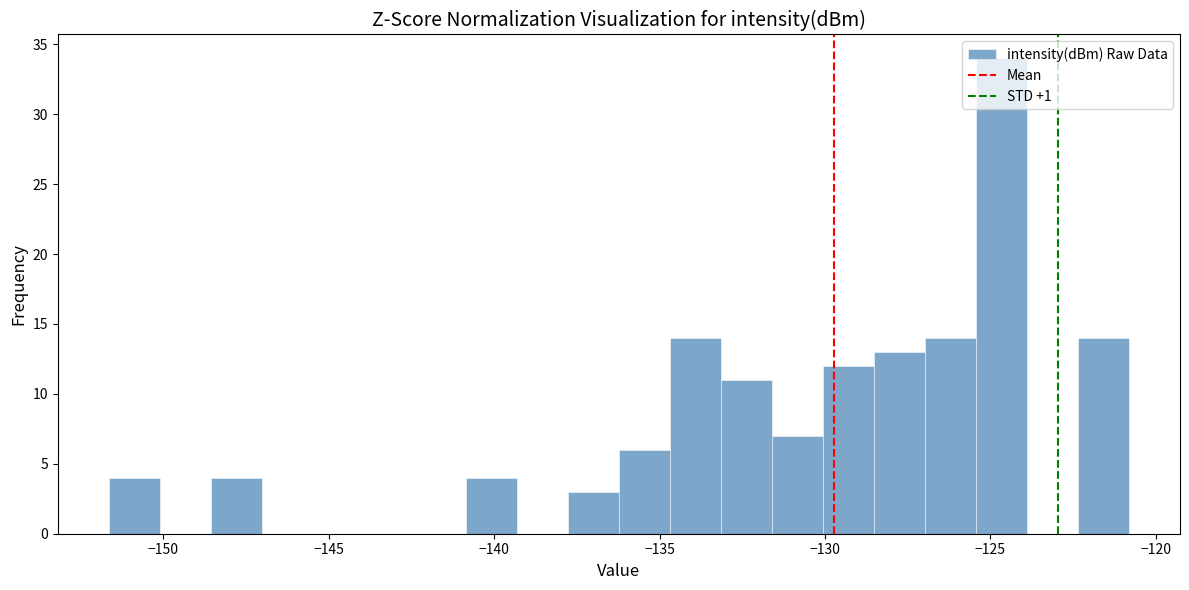

Read against the x-axis, roughly where is the centre of the tallest bar?

-124.5